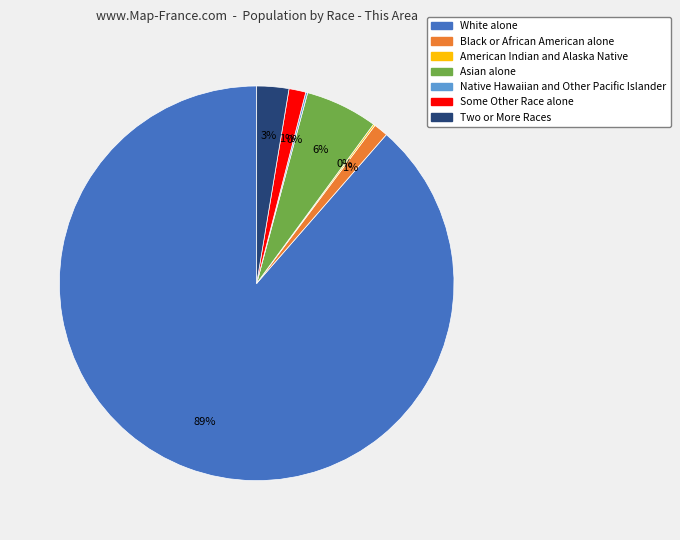

To the nearest percent, what is the average slice percentage?

14%